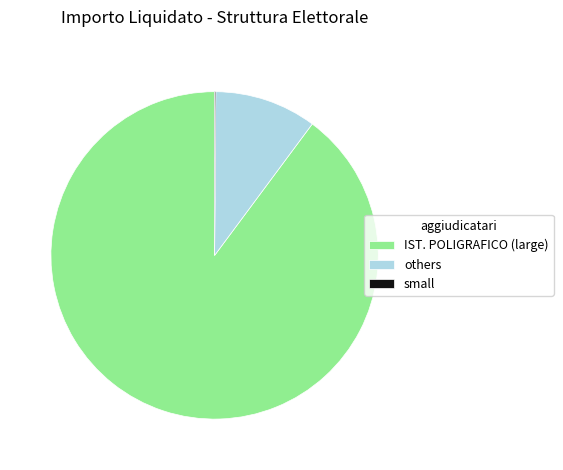

Which category has the biggest portion of the pie?

IST. POLIGRAFICO (large)